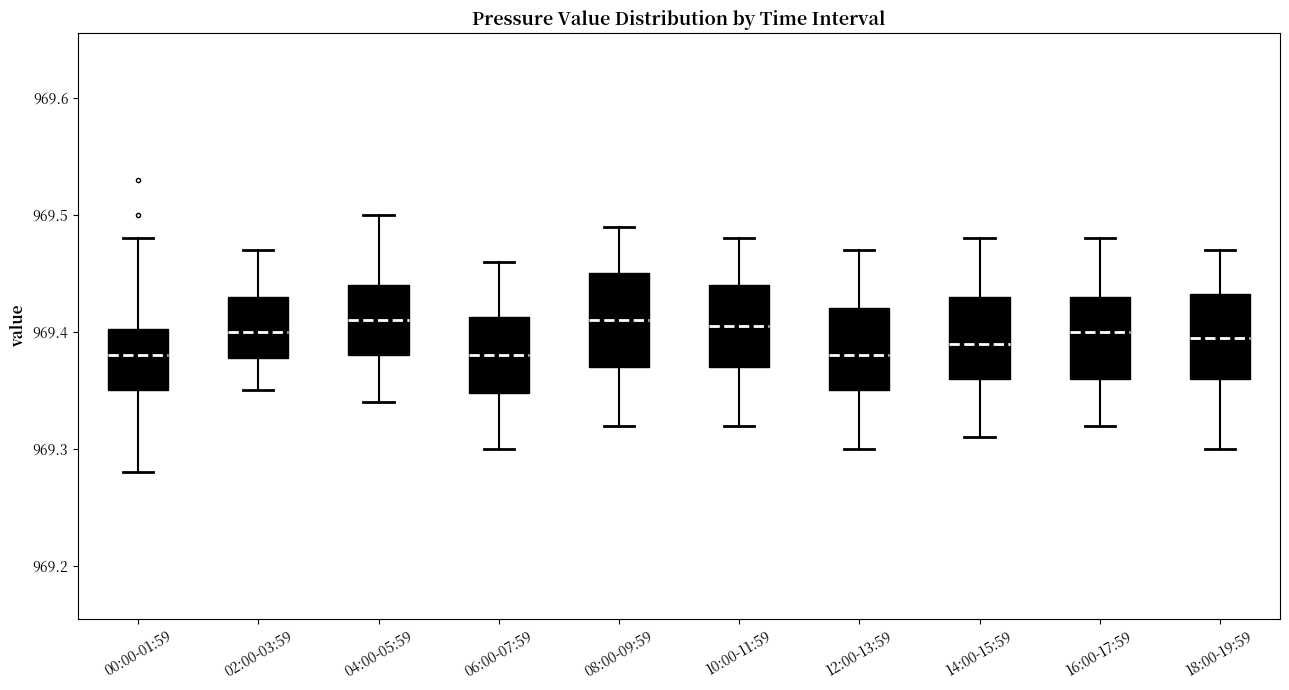

Reading left to right, transcribe this box plot: for each box, give where its median line is, the range the box spans, and where its two whiskers end, as read against the y-axis. The values are not printed on the chart, so give them approximately, as read against the axis.

00:00-01:59: median 969.38, box 969.35 to 969.40, whiskers 969.28 to 969.48
02:00-03:59: median 969.40, box 969.38 to 969.43, whiskers 969.35 to 969.47
04:00-05:59: median 969.41, box 969.38 to 969.44, whiskers 969.34 to 969.50
06:00-07:59: median 969.38, box 969.35 to 969.41, whiskers 969.30 to 969.46
08:00-09:59: median 969.41, box 969.37 to 969.45, whiskers 969.32 to 969.49
10:00-11:59: median 969.41, box 969.37 to 969.44, whiskers 969.32 to 969.48
12:00-13:59: median 969.38, box 969.35 to 969.42, whiskers 969.30 to 969.47
14:00-15:59: median 969.39, box 969.36 to 969.43, whiskers 969.31 to 969.48
16:00-17:59: median 969.40, box 969.36 to 969.43, whiskers 969.32 to 969.48
18:00-19:59: median 969.40, box 969.36 to 969.43, whiskers 969.30 to 969.47